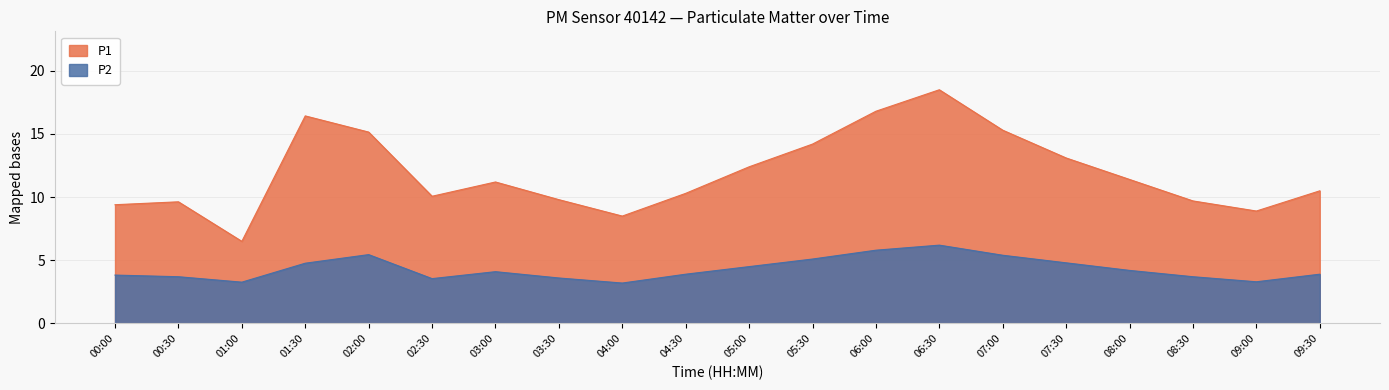

What position from the left is 02:30?

6